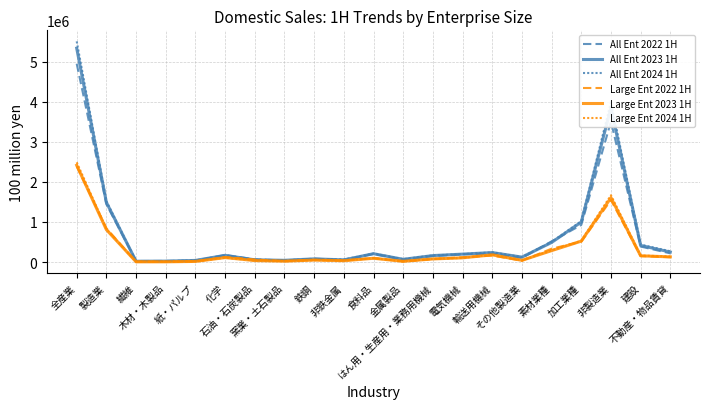

In All Ent 2024 1H, how many points are higher than both neighbors (excluding endpoints)?

5